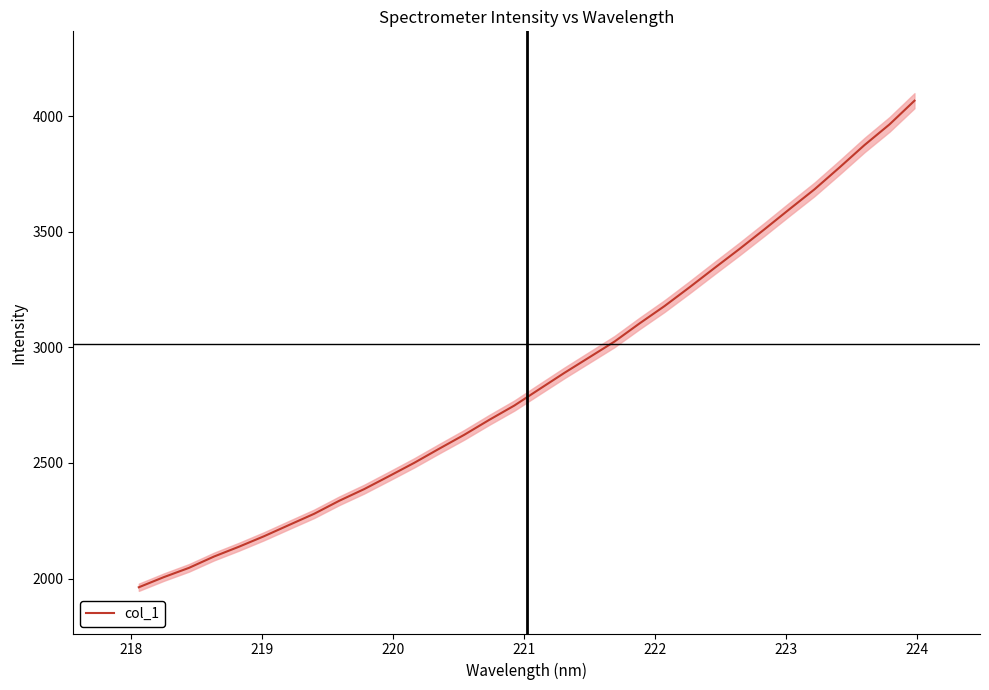

How many lines are shown in the chart?

1